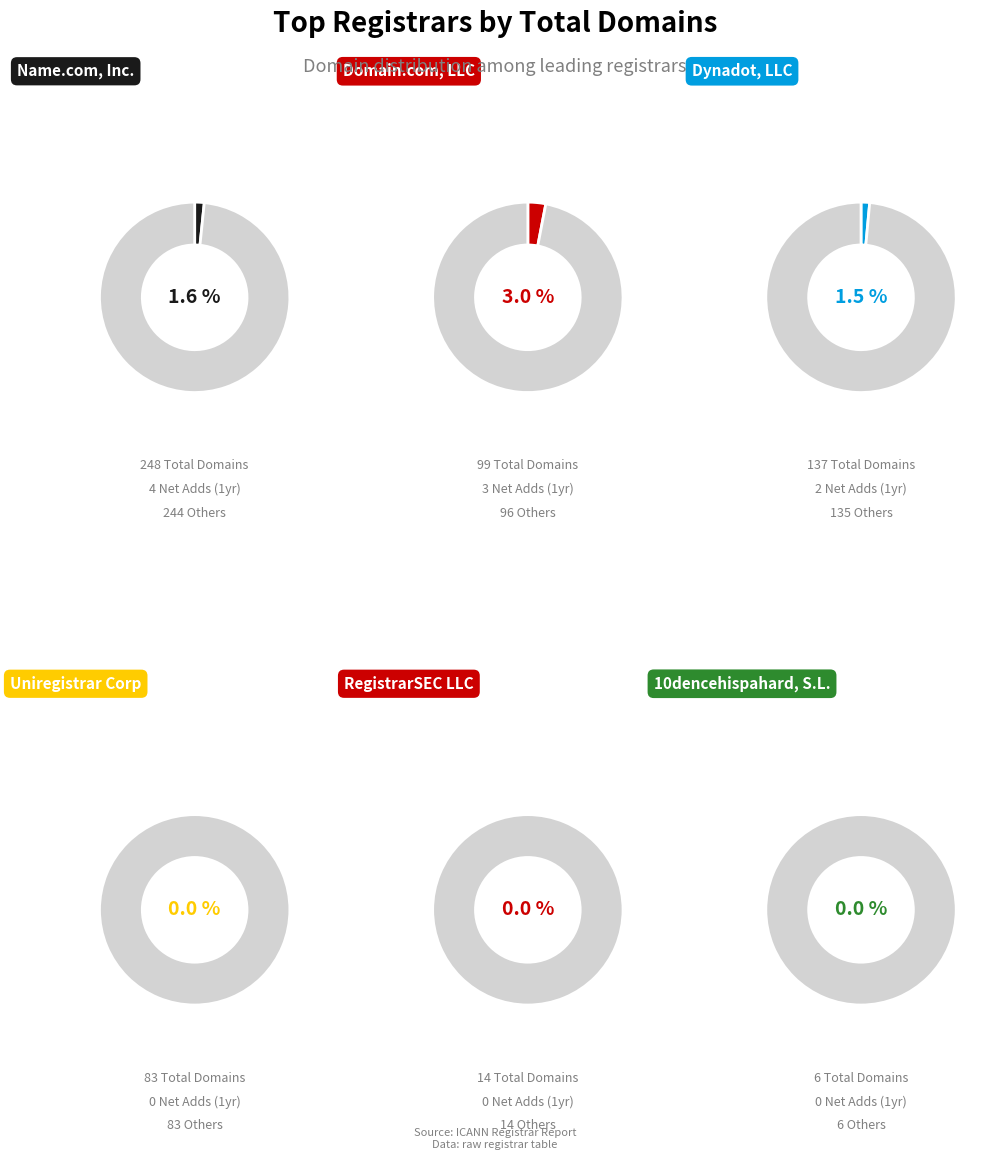

Does Domain.com, LLC account for over 50% of the chart?

No